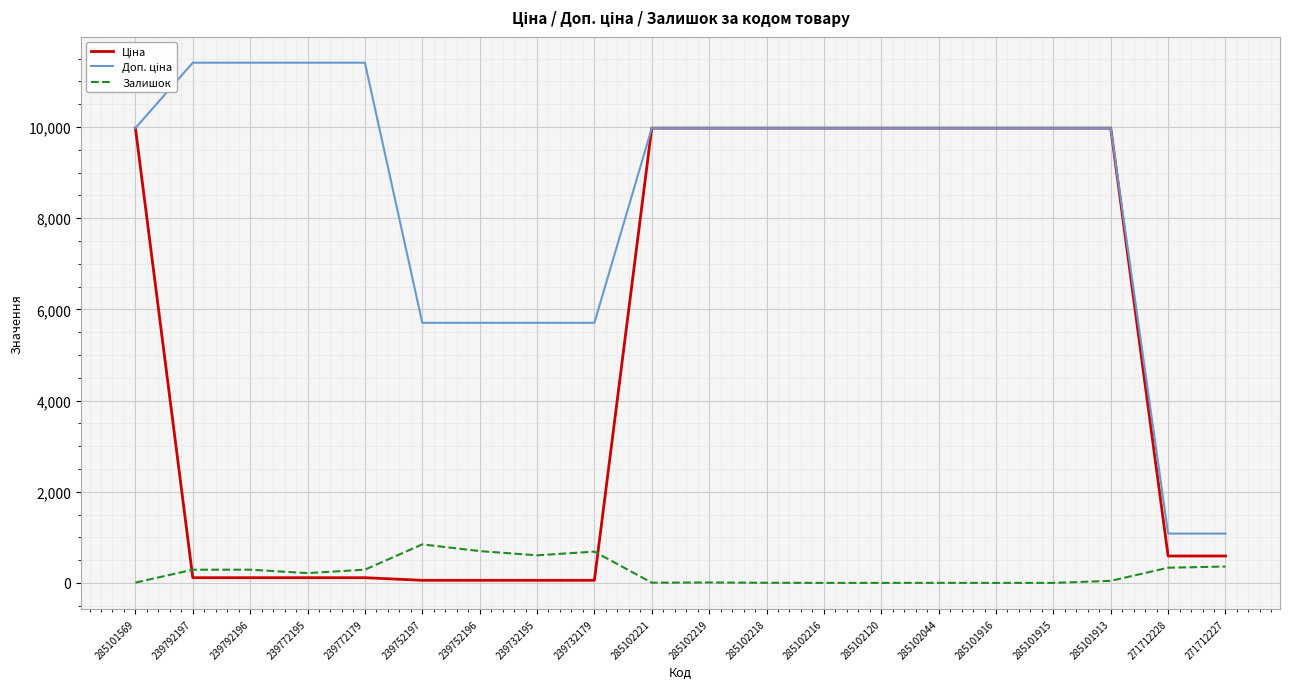

True or false: Залишок has a value of 5.0 at 285102221.

True